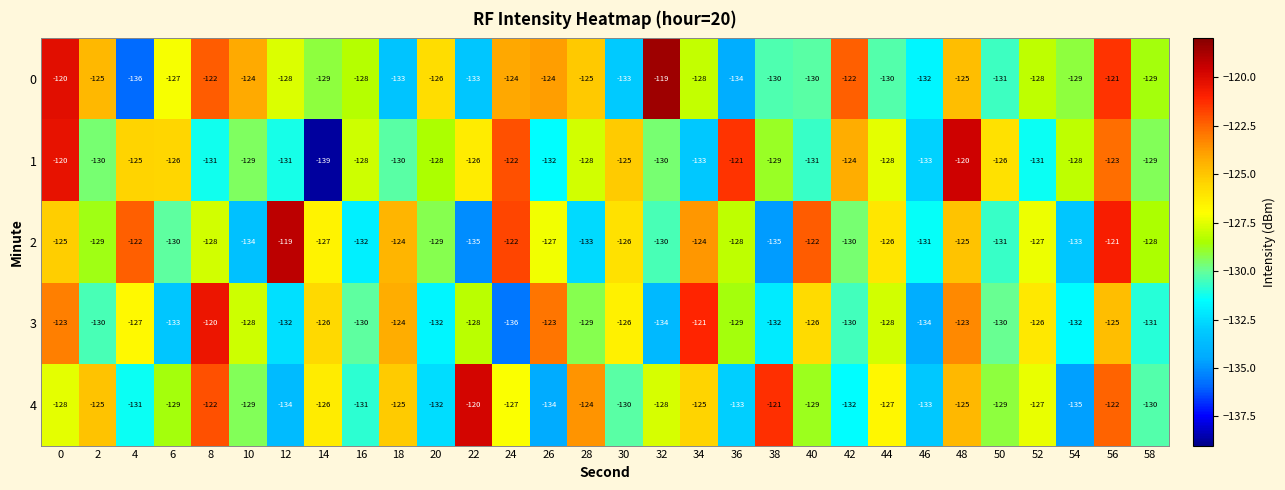

At which category is the sum across all series the highest?

56